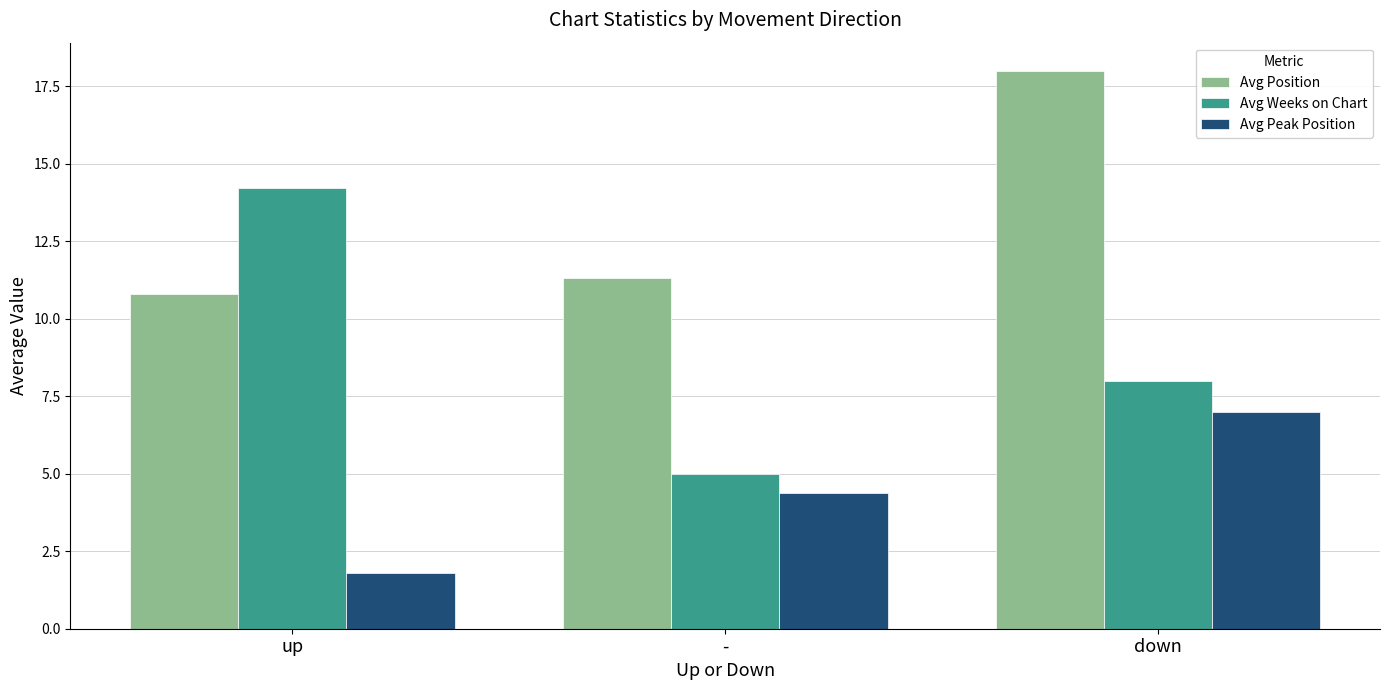

Which series has the largest total across all categories?

Avg Position